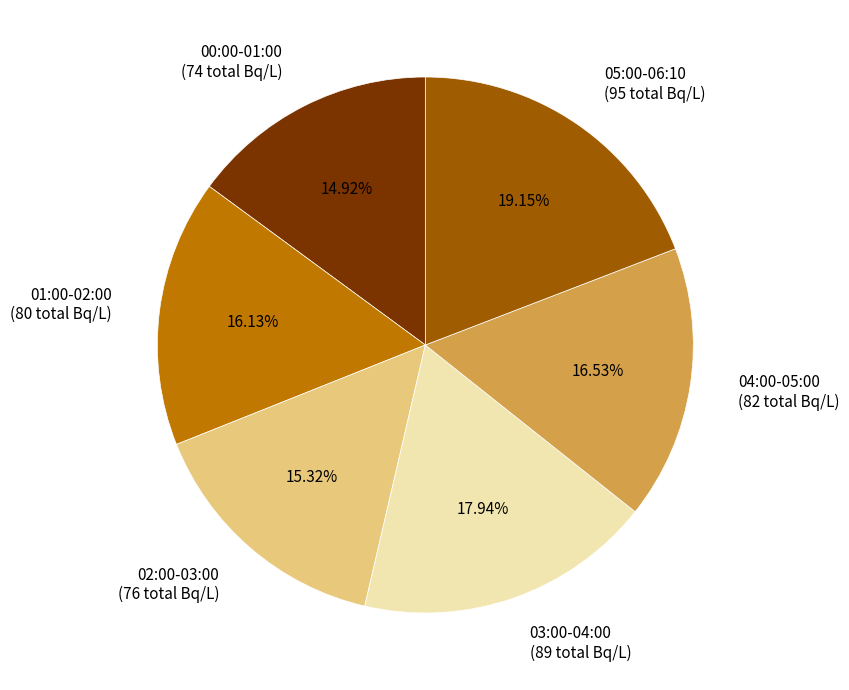

Combined, do 04:00-05:00 and 00:00-01:00 account for over 50%?

No